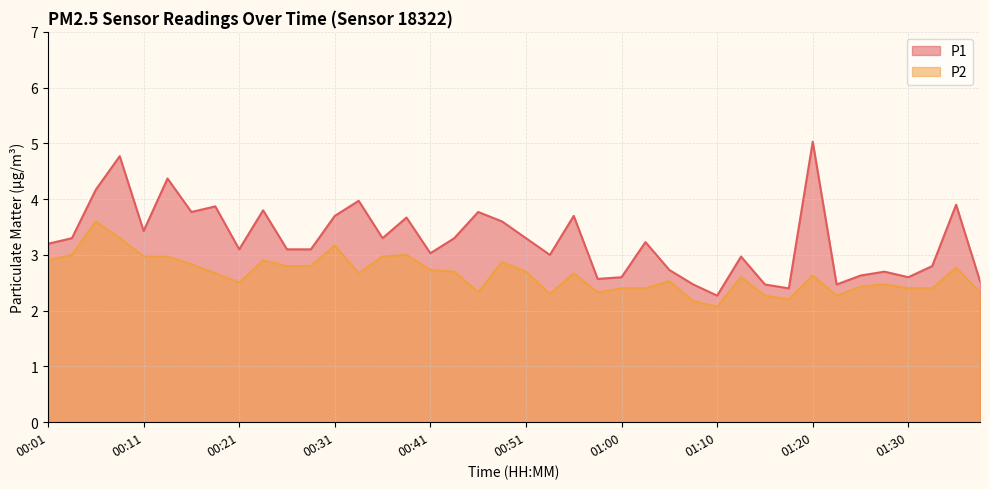

At which category is the sum across all series the highest?

00:09